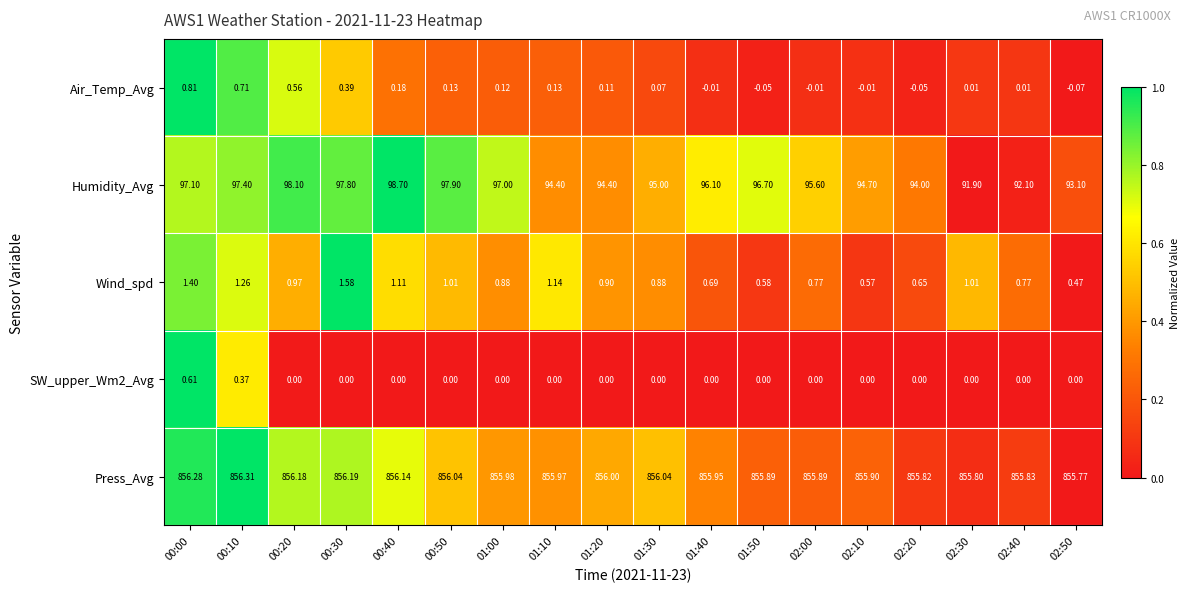

Between 02:10 and 02:30, which series saw the biggest shift?

Humidity_Avg